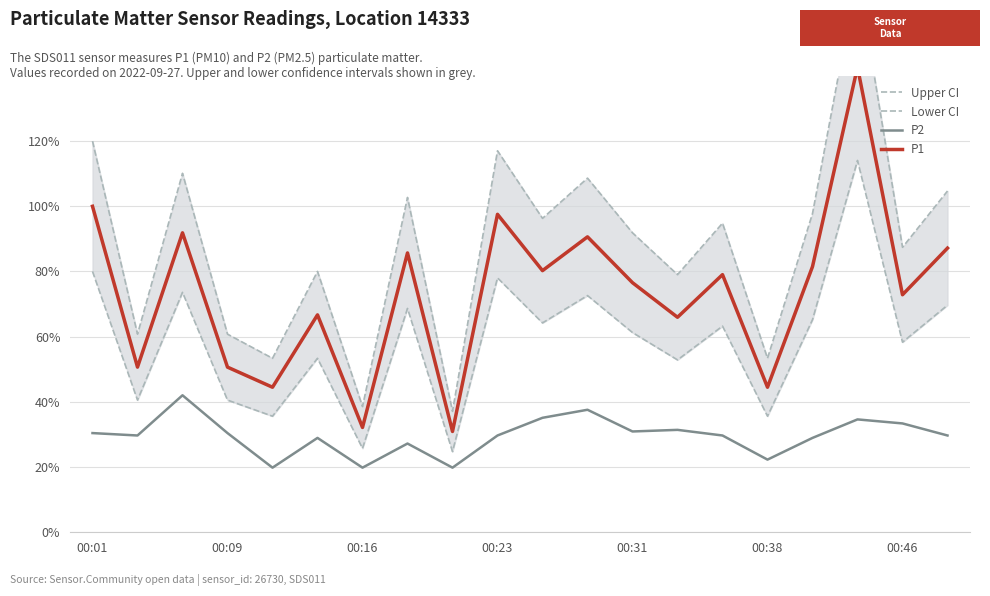

The value of P2 at 00:38 is 5.3. True or false?

False